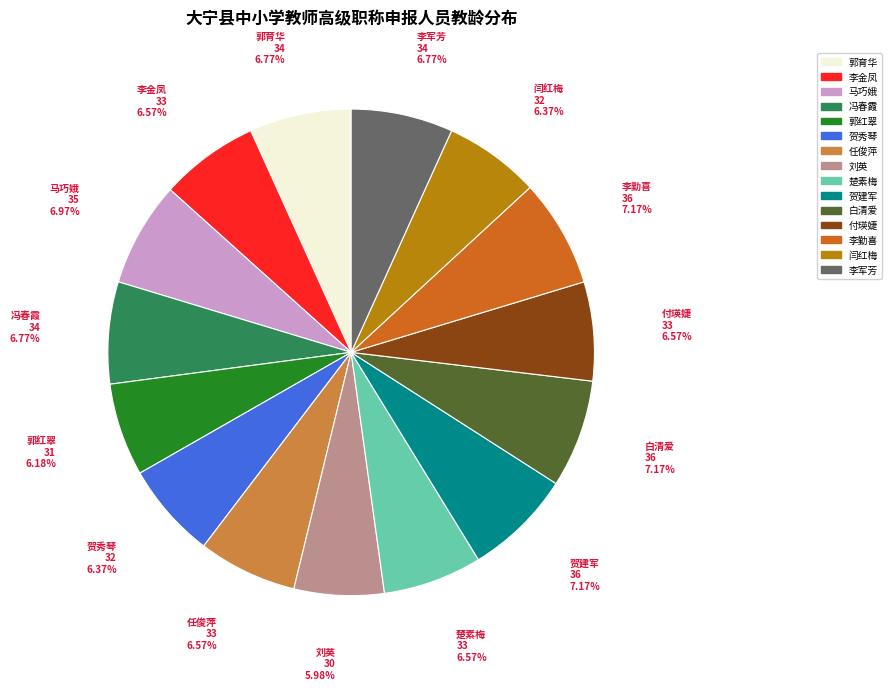

To the nearest percent, what is the difference between the largest and smallest slice percentages?

1%